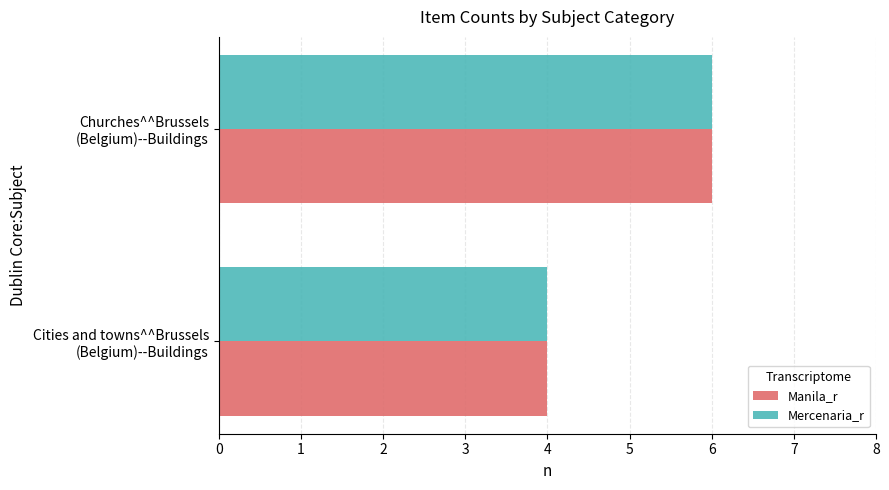

What is the sum of all Mercenaria_r values?

10